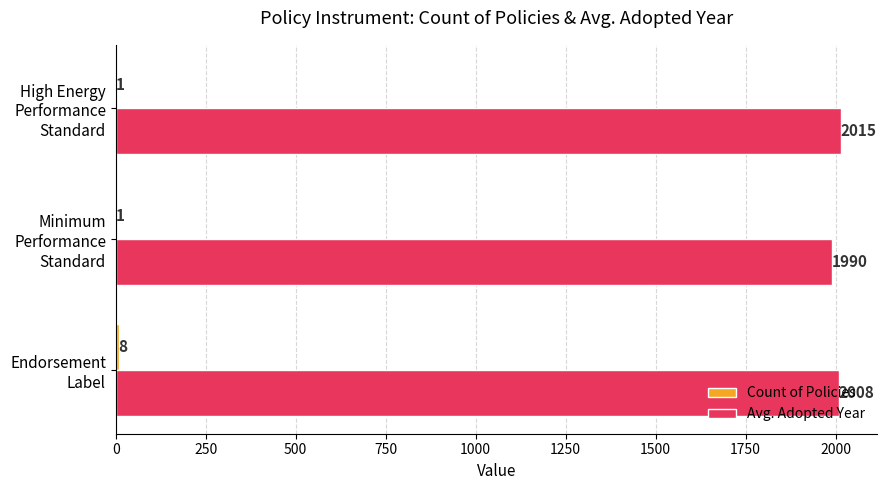

What is the maximum value for Avg. Adopted Year?

2015.0